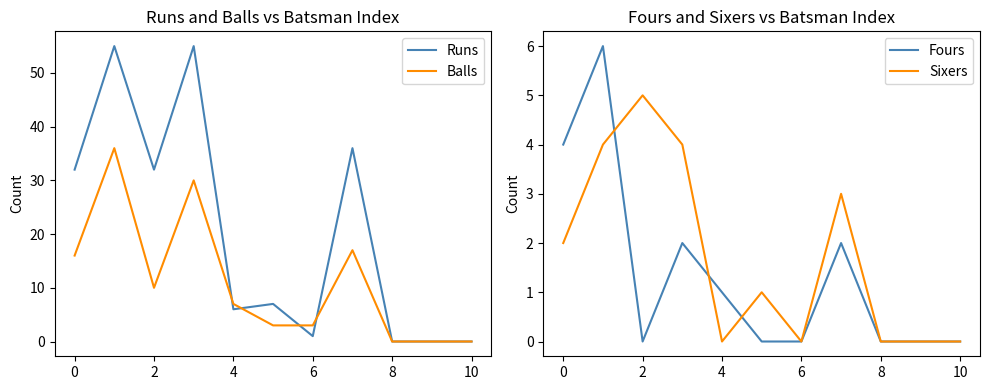

True or false: Balls and Fours intersect in this chart.

False